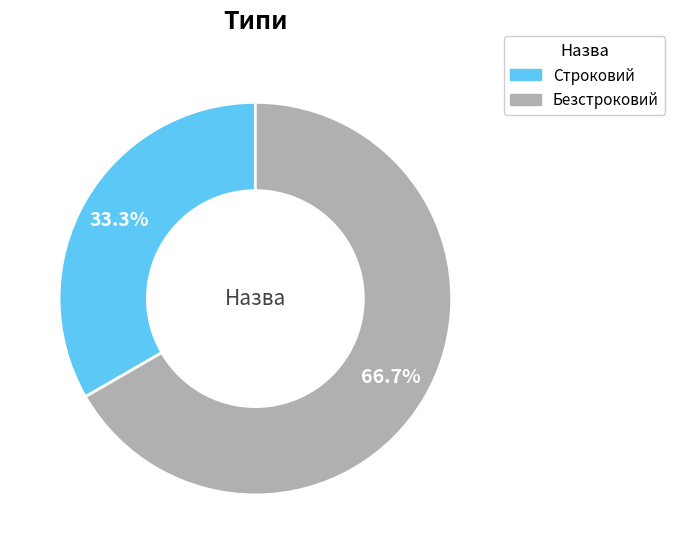

To the nearest percent, what portion does Безстроковий represent?

67%